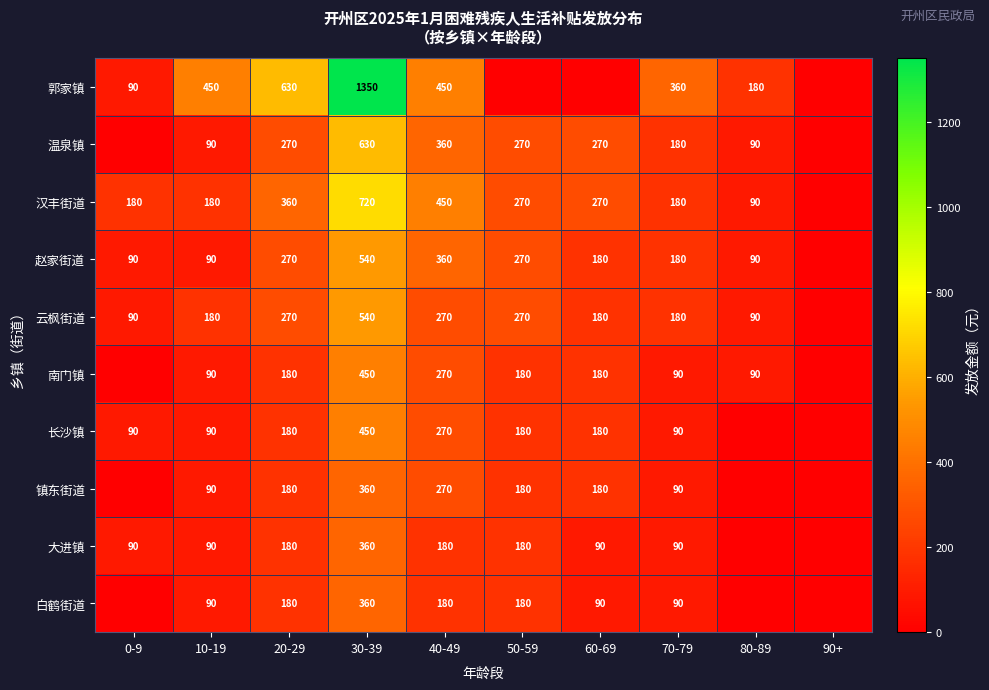

The value of 镇东街道 at 50-59 is 44. True or false?

False